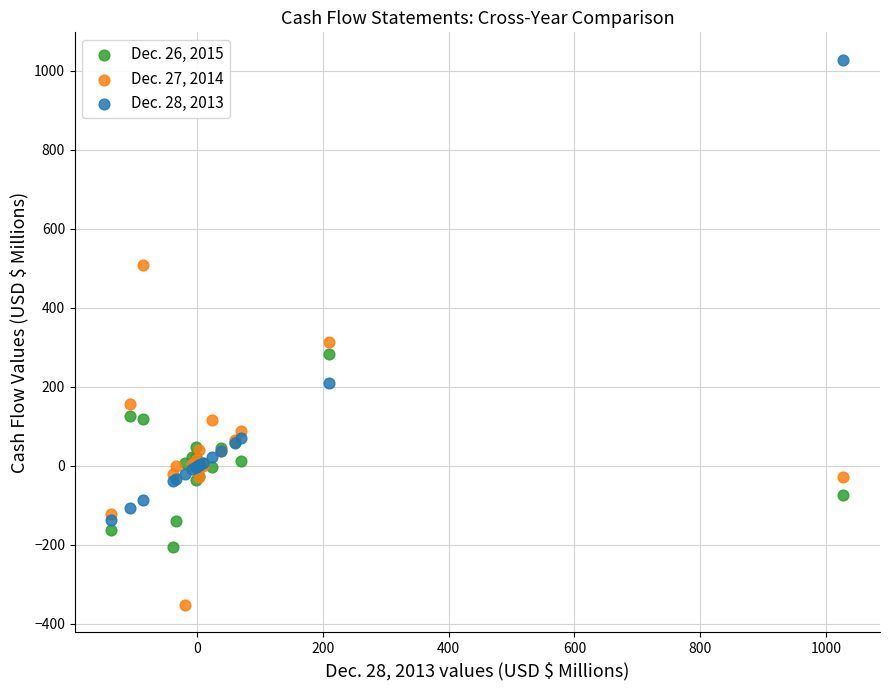

Across all series, what Y value is closest to 338?

313